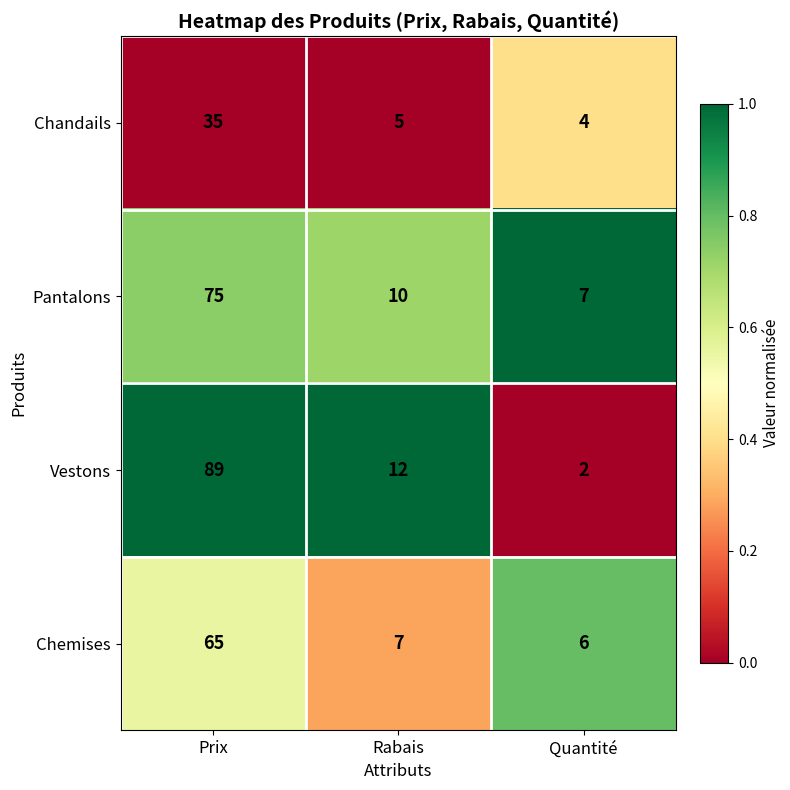

At Prix, list the series in order from smallest to largest.

Chandails, Chemises, Pantalons, Vestons